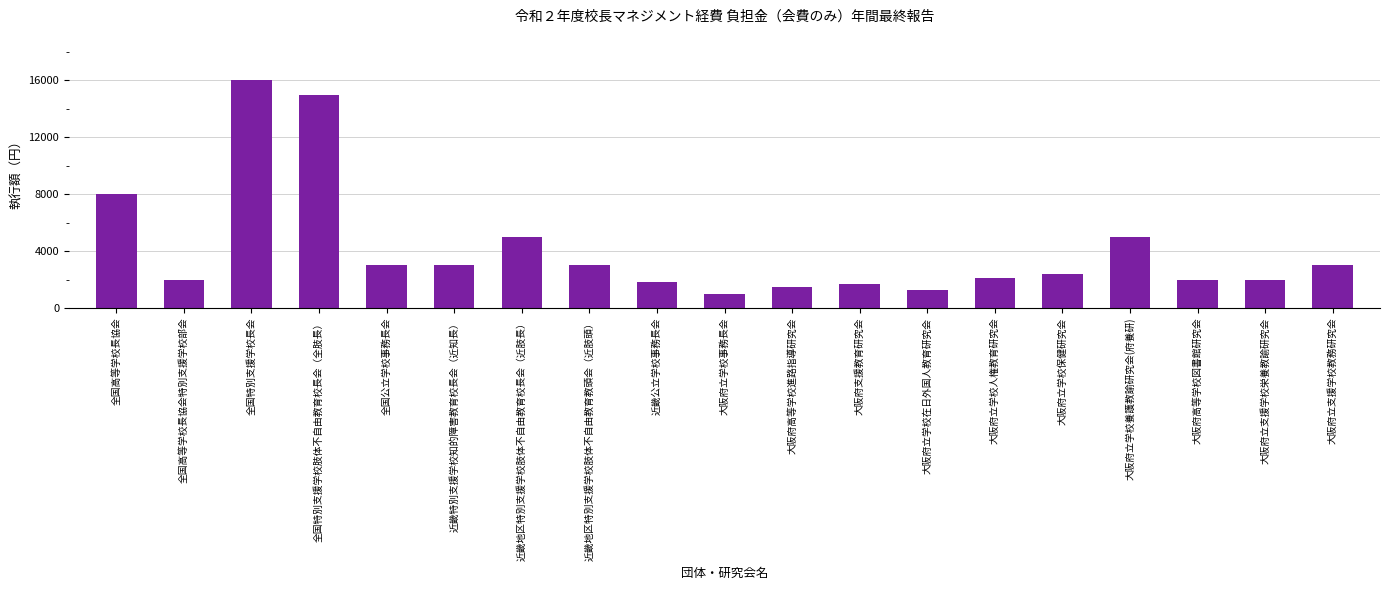

How many bars are there in total?

19